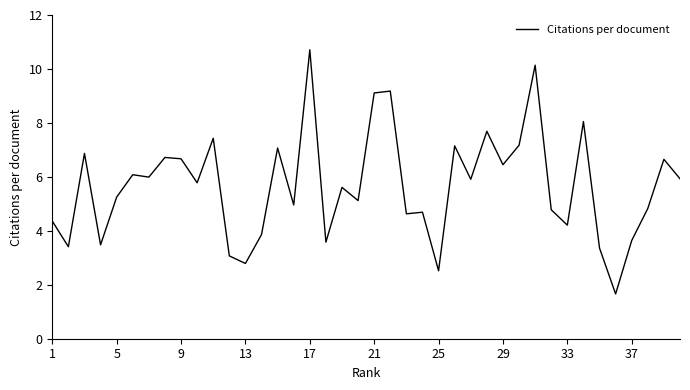

What is the greatest value displayed?

10.7